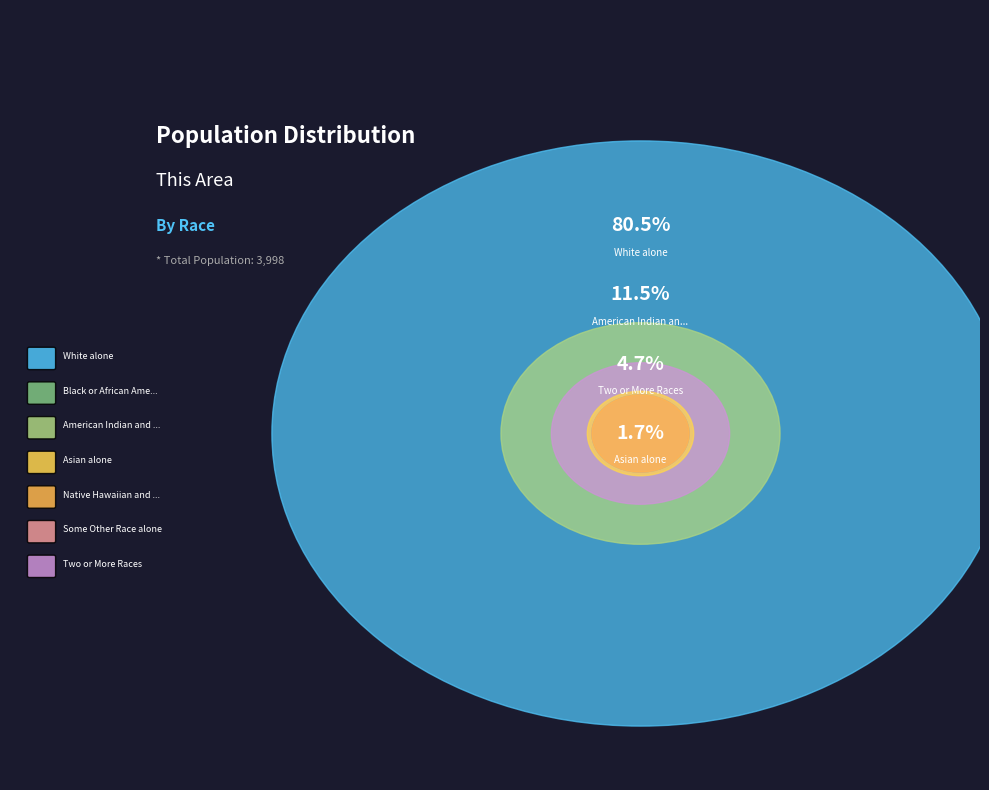

Is it true that White alone is 94% of the pie?

False